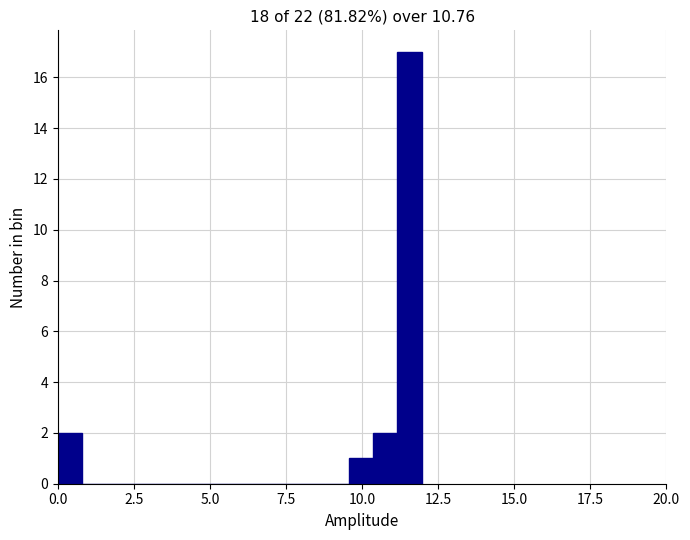

Read against the x-axis, roughly where is the centre of the tallest bar?

11.5